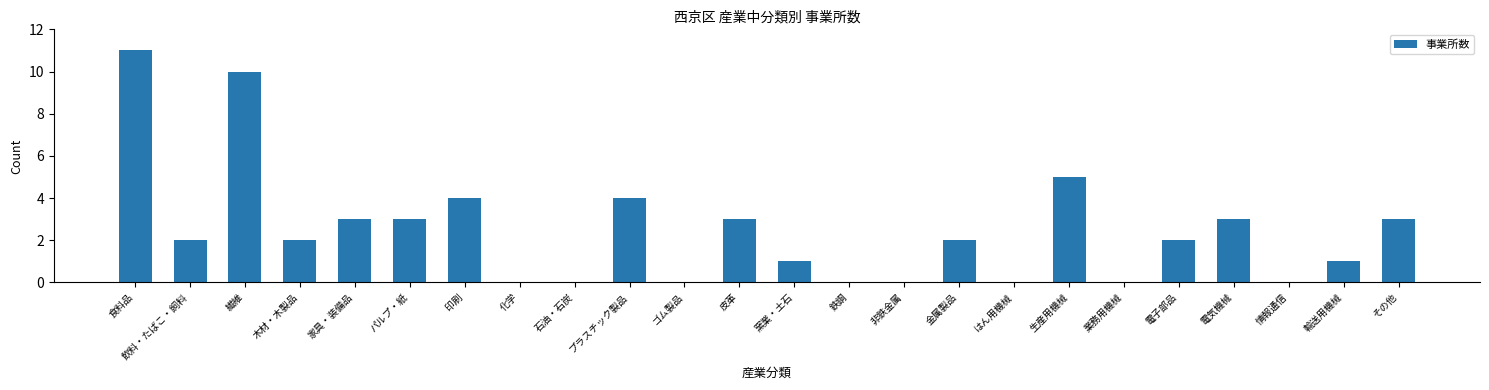

At which label is the value closest to 5?

生産用機械